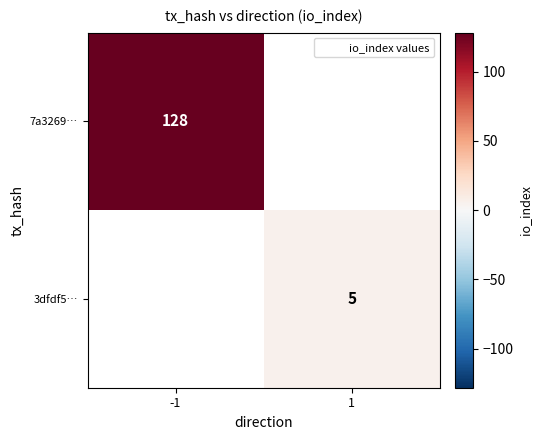

How many distinct data groups are displayed?

2